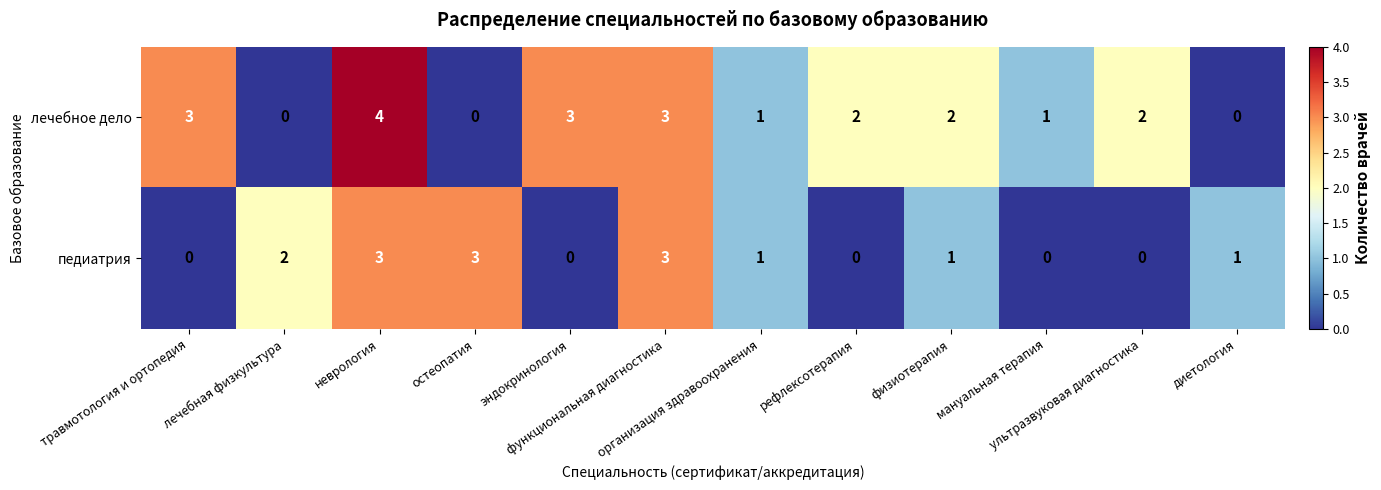

Rank the series by their maximum value, from highest to lowest.

лечебное дело, педиатрия